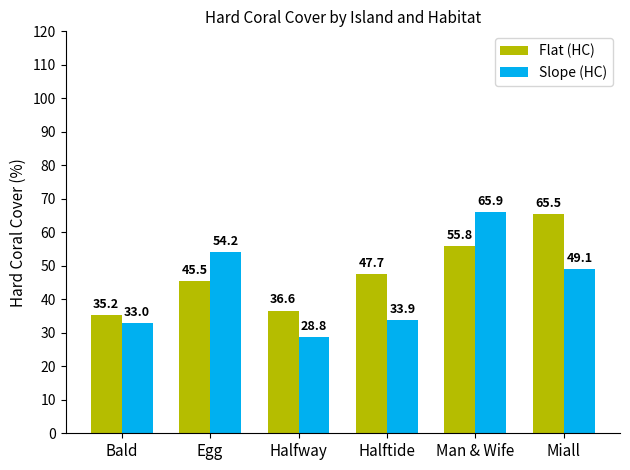

What is the sum of the Flat (HC) values at Egg and Halftide?

93.2